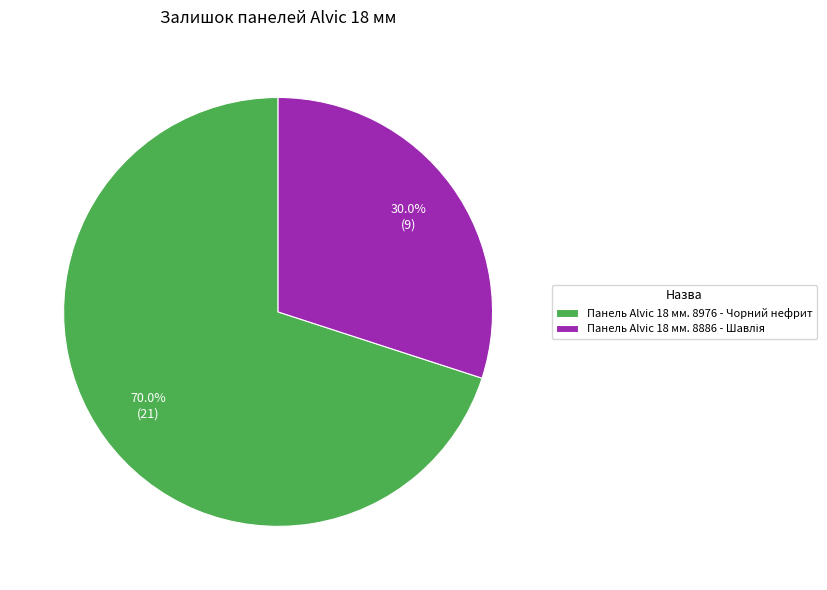

Which category has the biggest portion of the pie?

Панель Alvic 18 мм. 8976 - Чорний нефрит